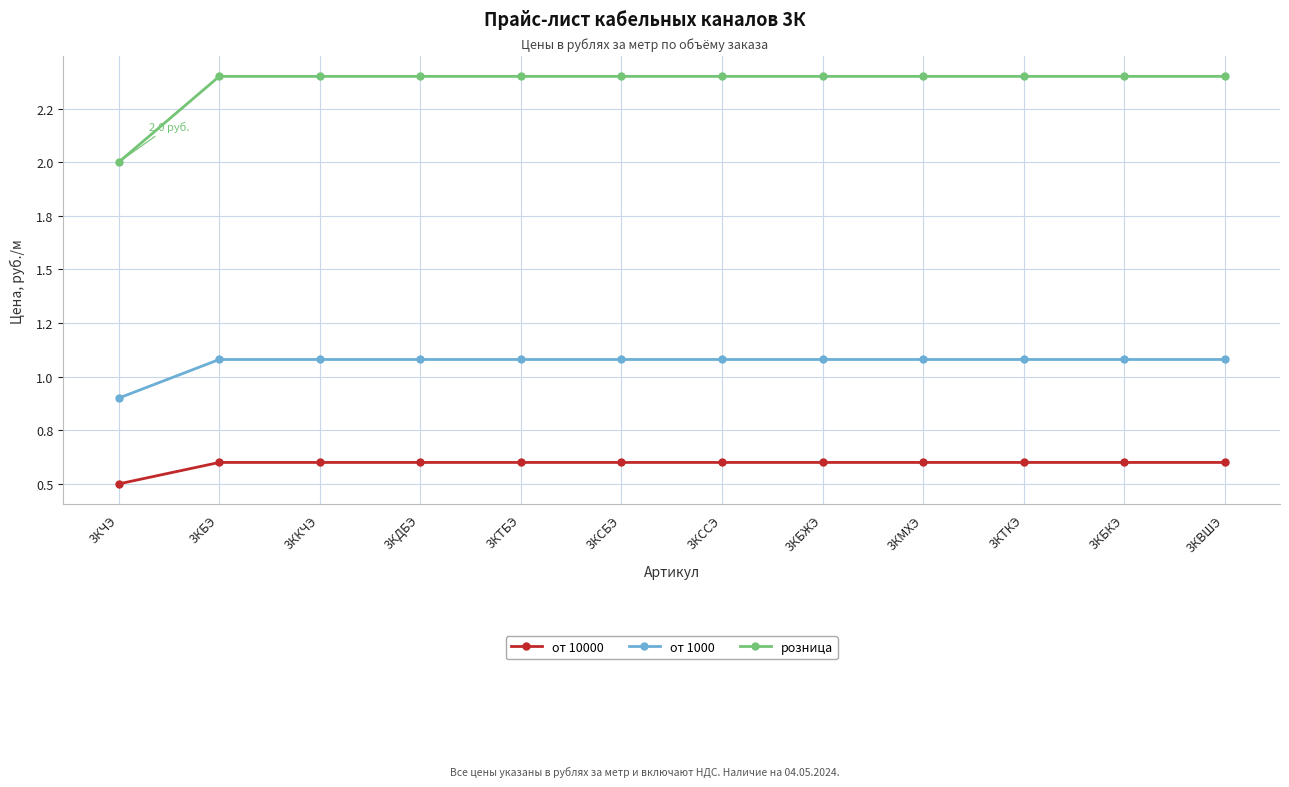

What are all the series names shown in the legend?

от 10000, от 1000, розница